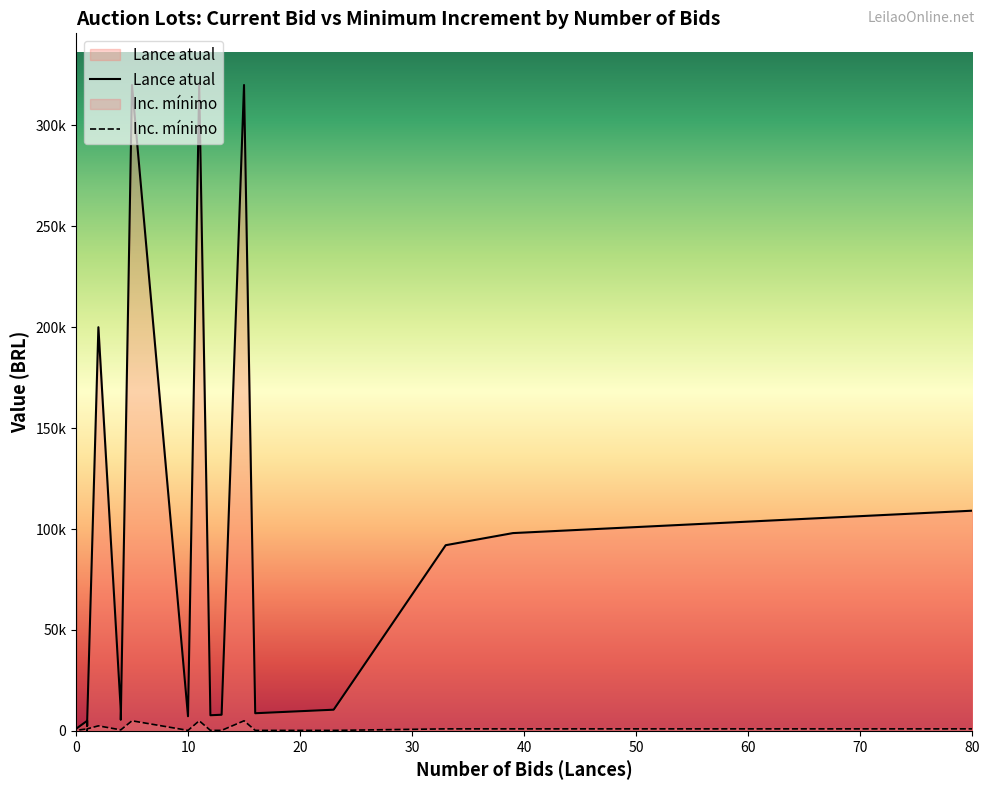

What is the difference between the maximum and minimum values in the Inc. mínimo series?

4750